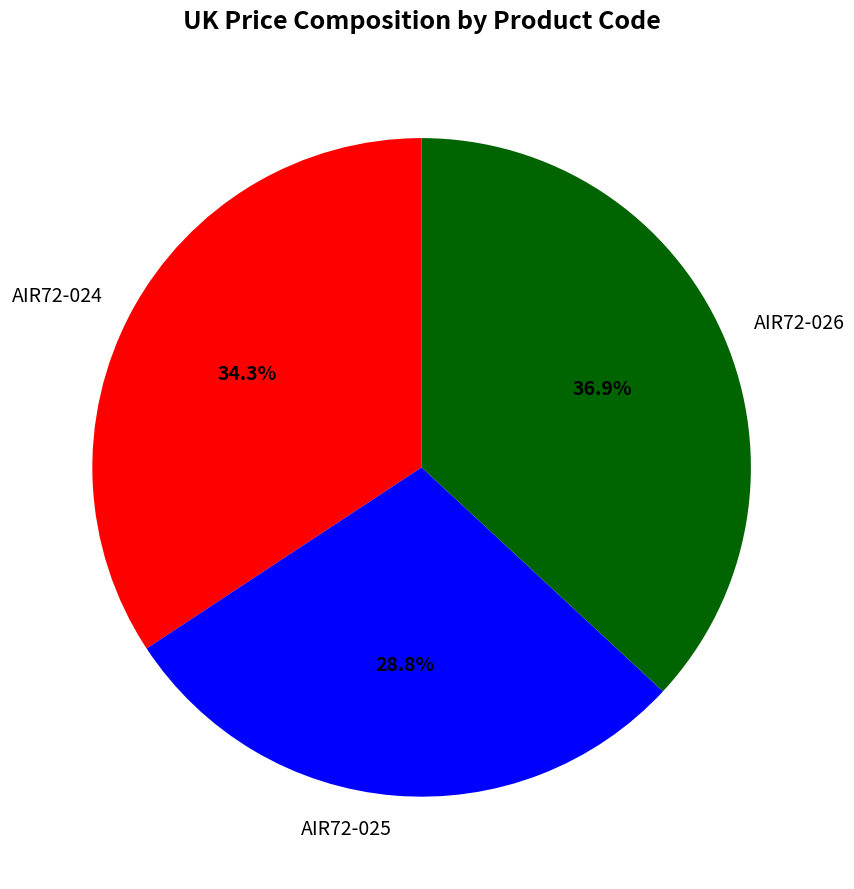

What is the largest slice in the pie chart?

AIR72-026